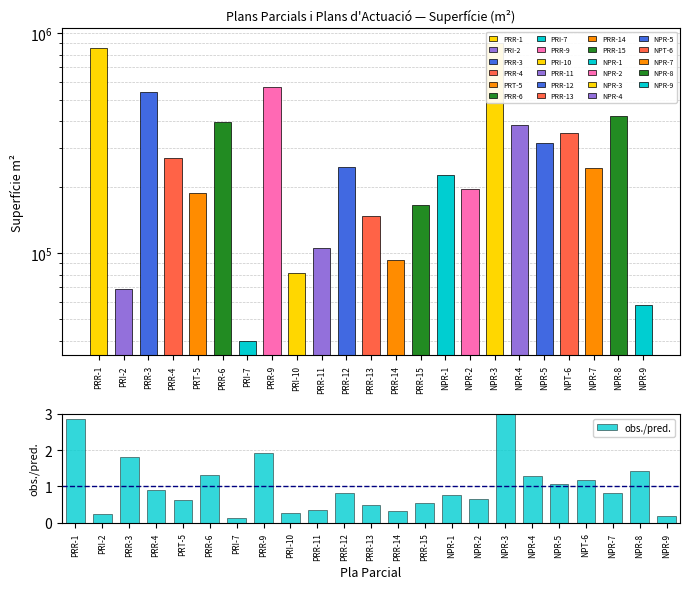

What is the change in value from NPR-3 to NPR-4?

-1.7